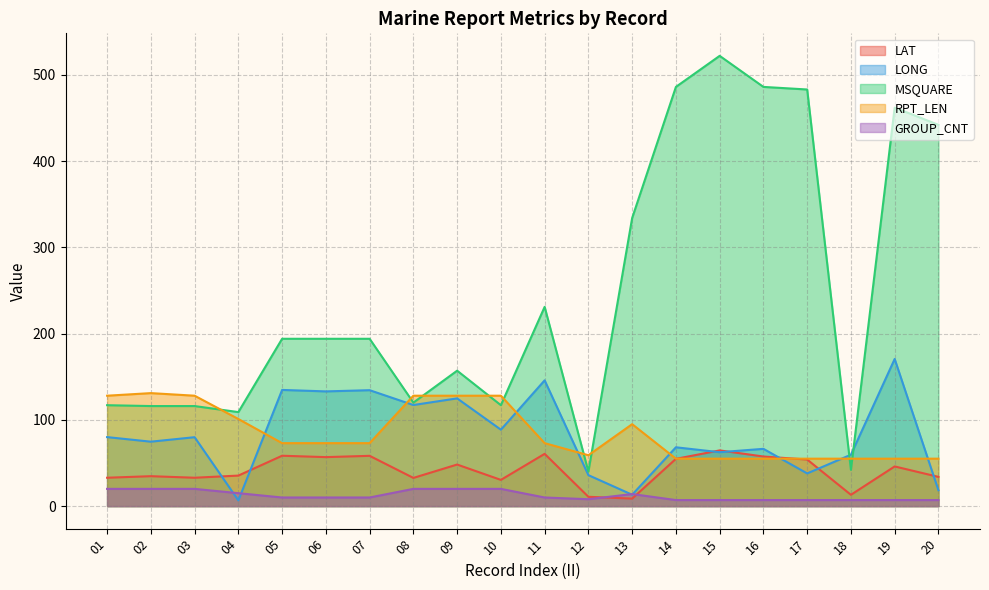

What is the difference between the maximum and minimum values in the LONG series?

164.0